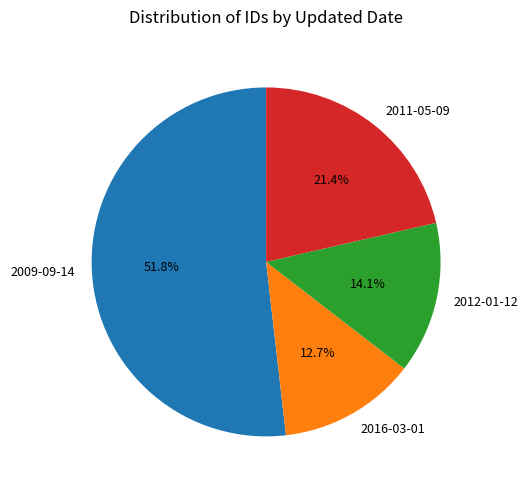

Count the number of slices in the pie.

4